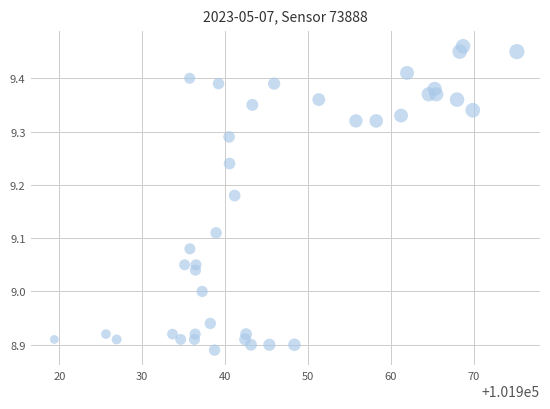

What is the range of X values (max minus min)?

55.8